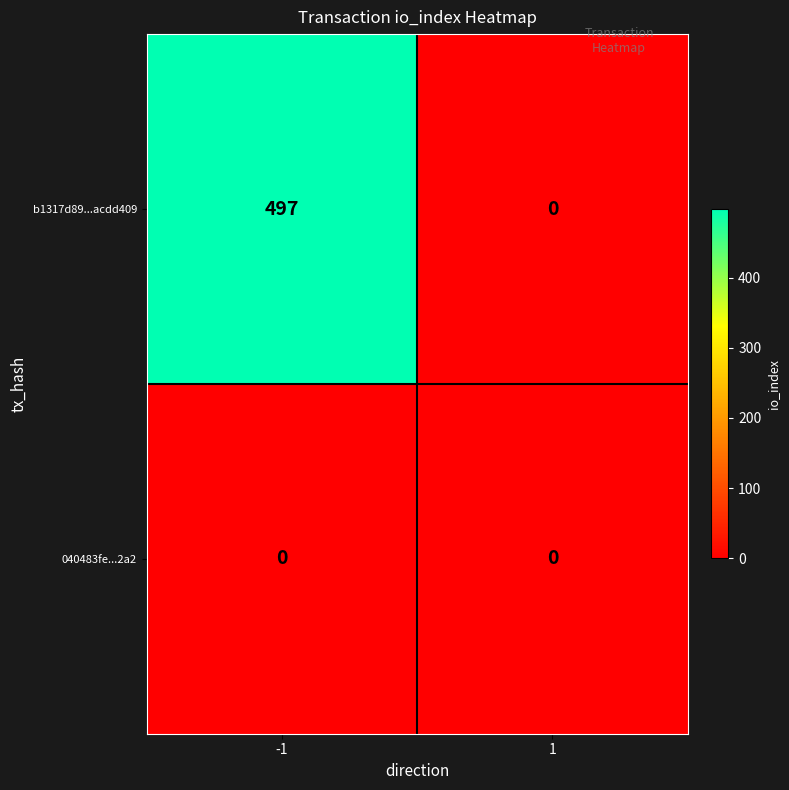

At which category is the sum across all series the highest?

-1